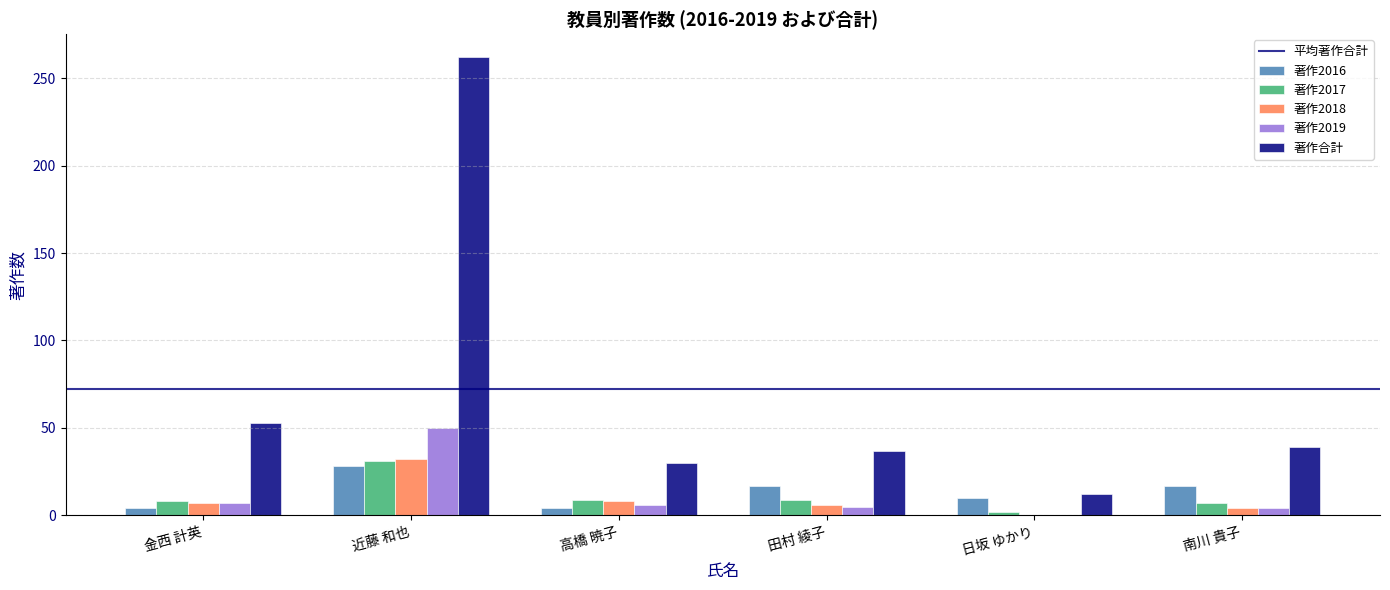

How many values in 著作2019 are above zero?

5